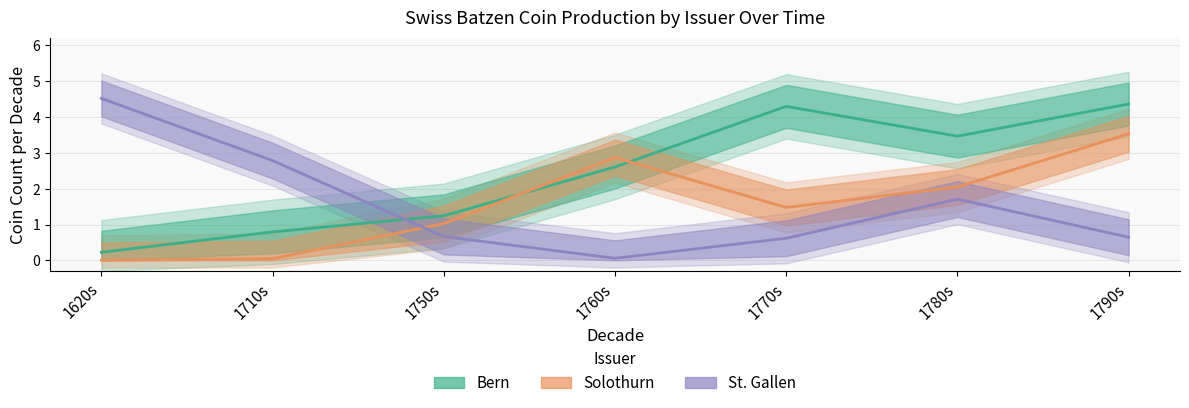

The St. Gallen series shows 4.5 at 1620s. True or false?

True